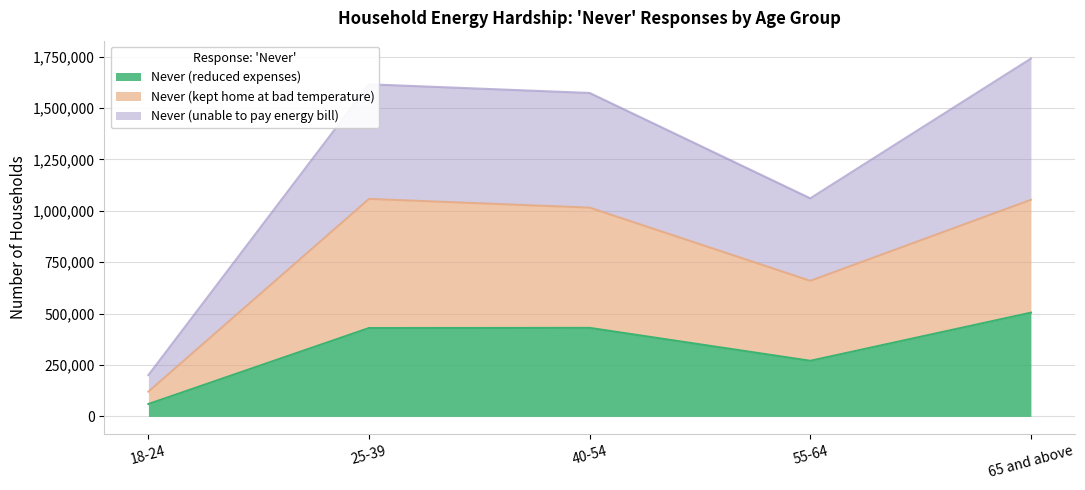

What is the difference between the highest and lowest values at 55-64?

790584